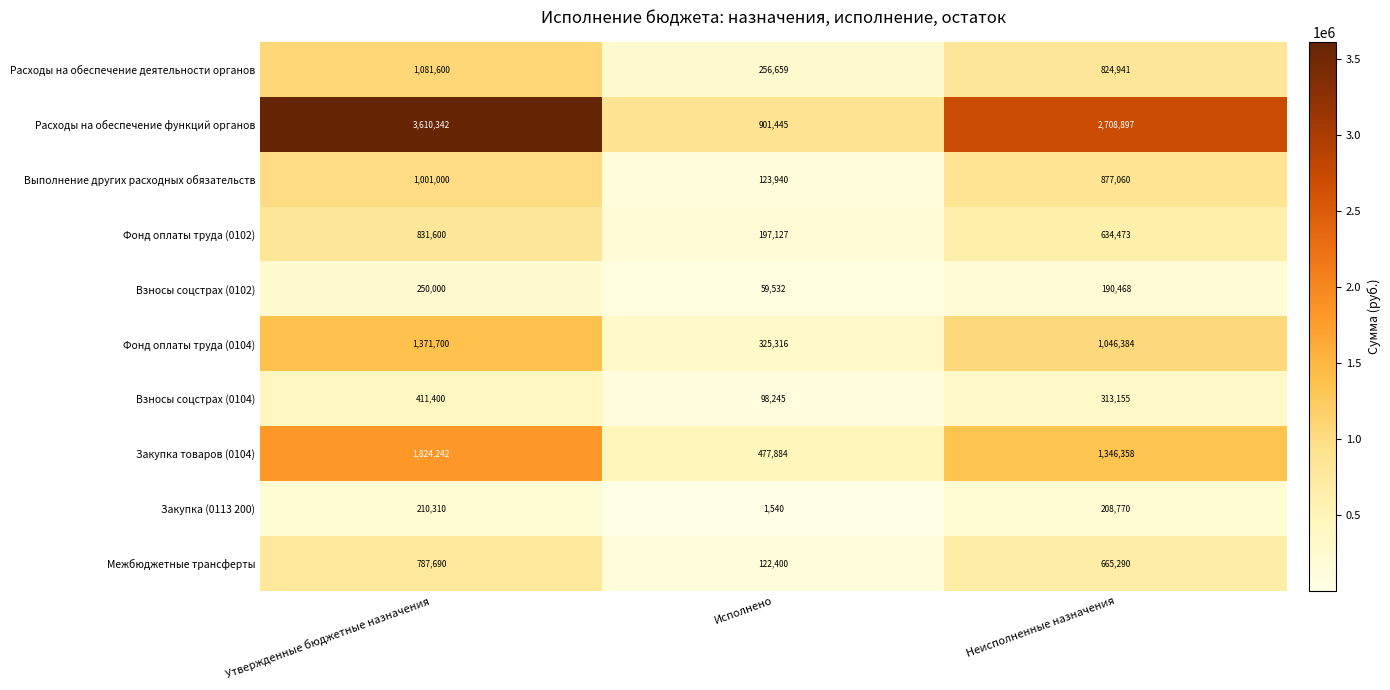

How many Закупка товаров (0104) values are between 477884 and 1824242?

3